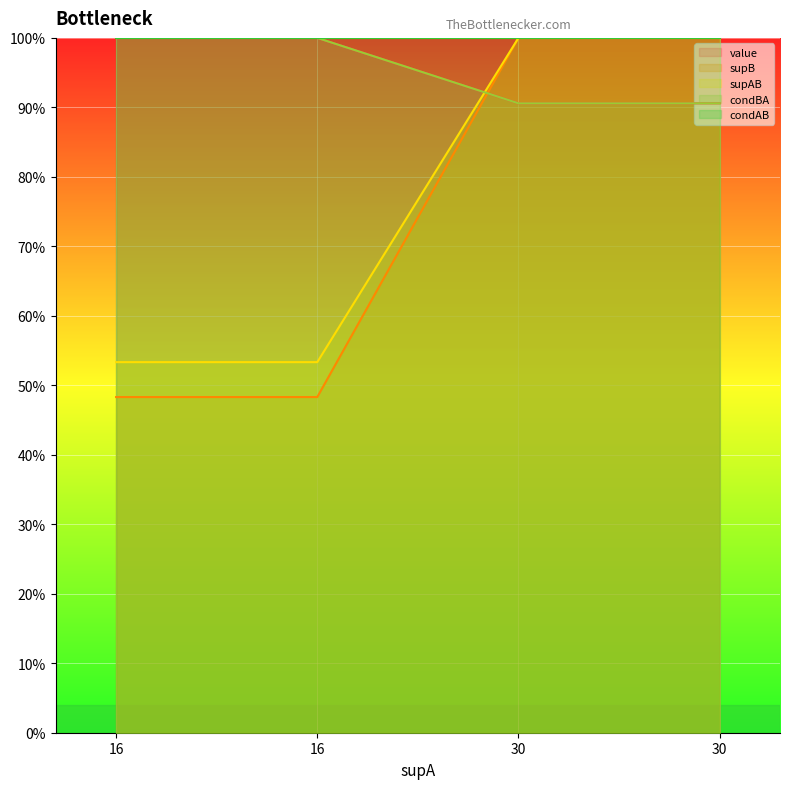

Does the chart display data point markers on the line(s)?

No